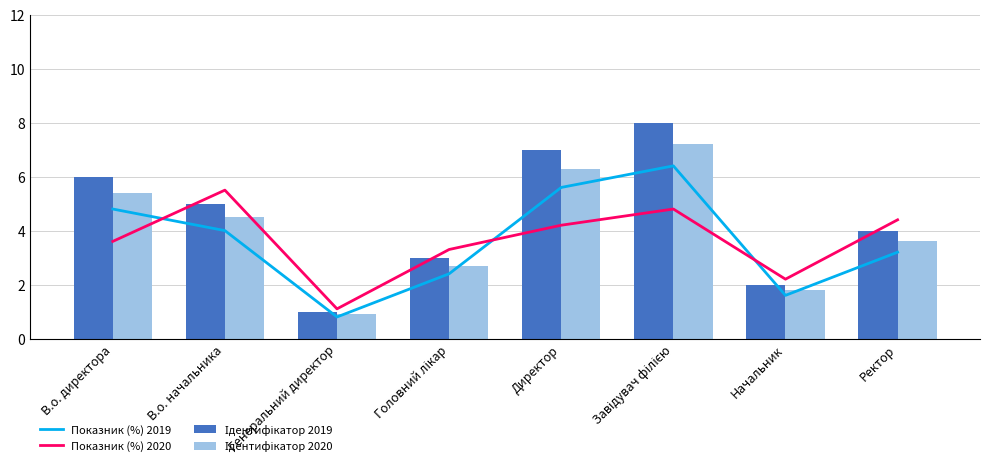

At which label is Показник (%) 2019 closest to 3?

Ректор